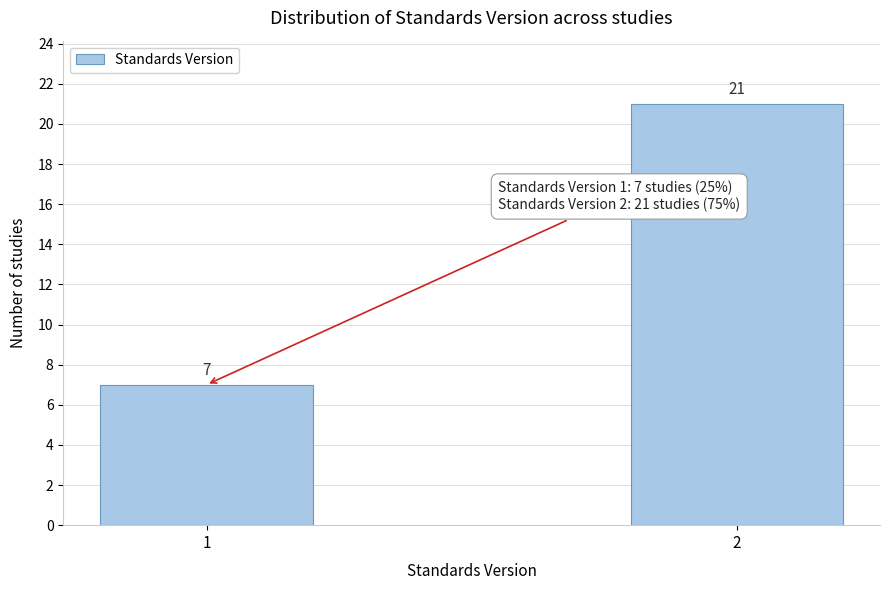

Reading right to left, extract all data points from this chart.

21	7